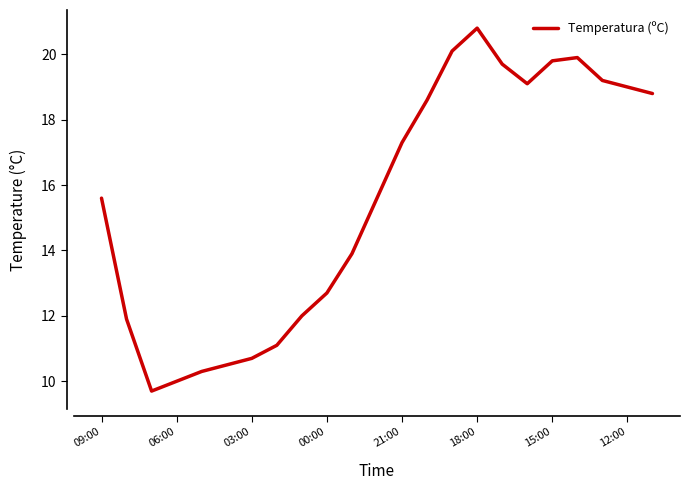

How many interior local peaks (higher than both neighbors) does the data have?

2